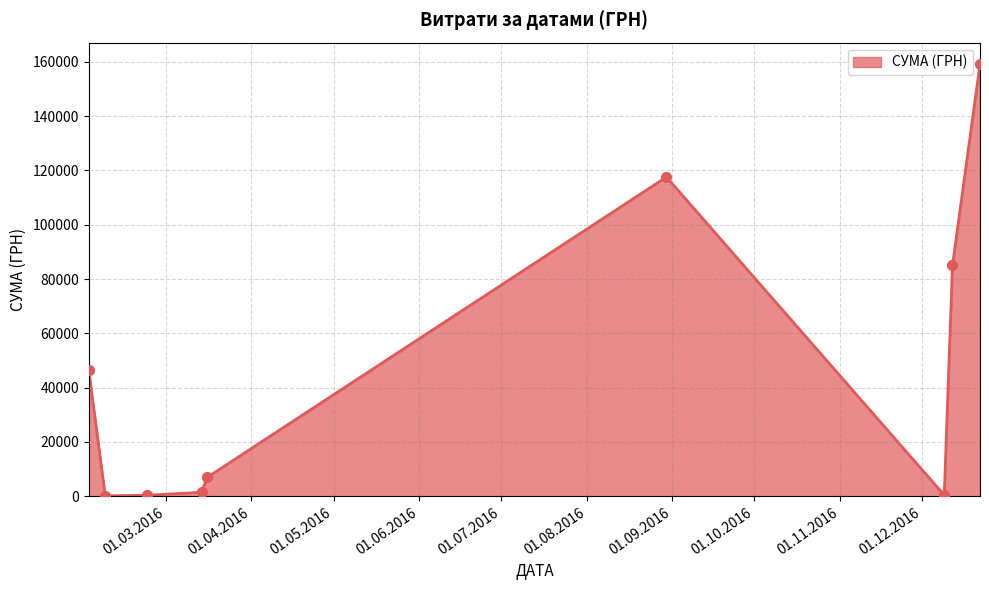

What is the maximum value shown in the chart?

159095.4